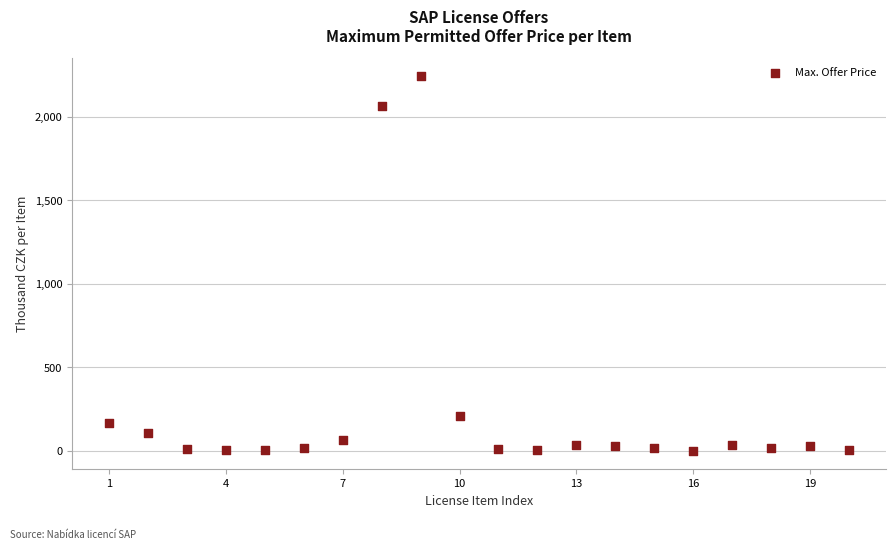

What Y value in the scatter plot is closest to 1120?

210.0